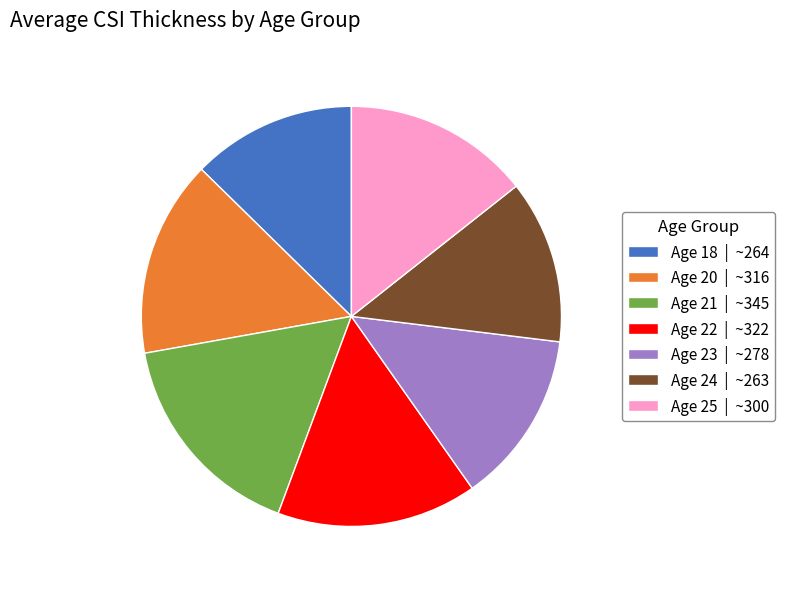

Does any single category account for the majority?

No